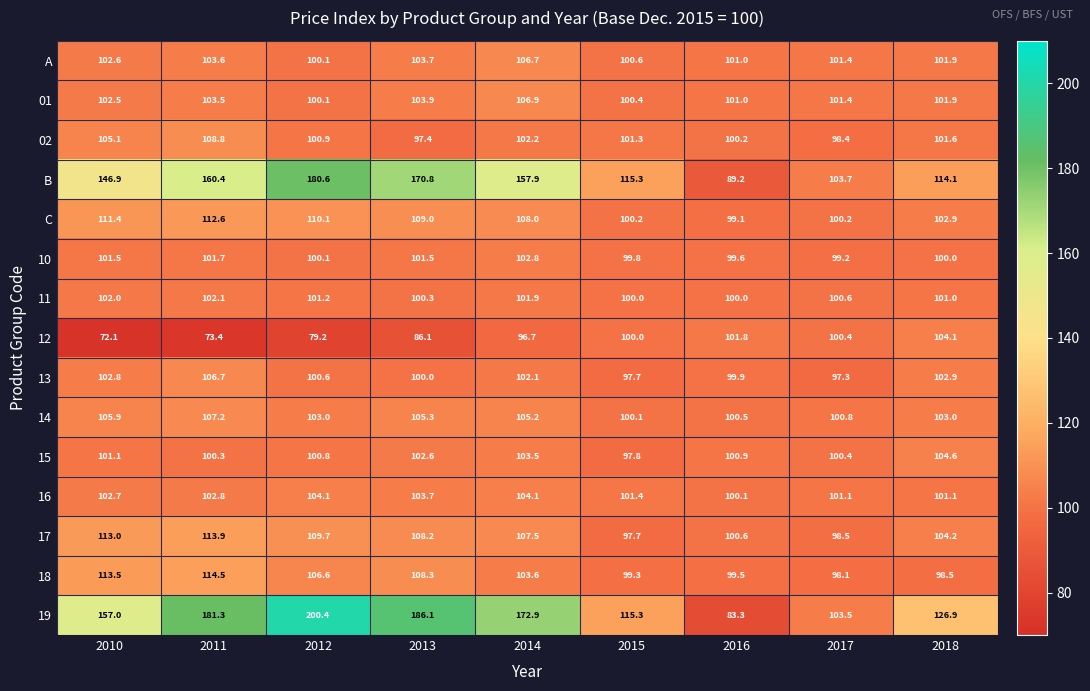

What is the sum of the 01 values at 2012 and 2017?

201.5